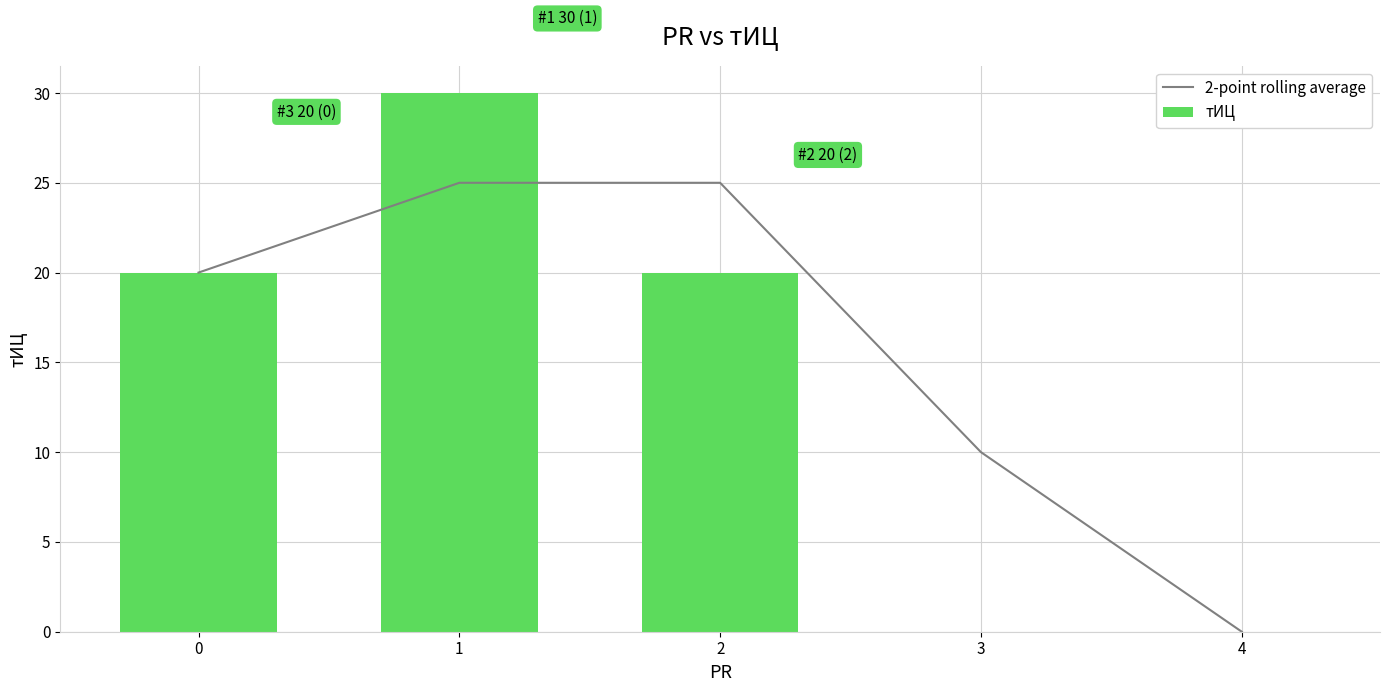

What is the spread (max minus min) of values at 2?

5